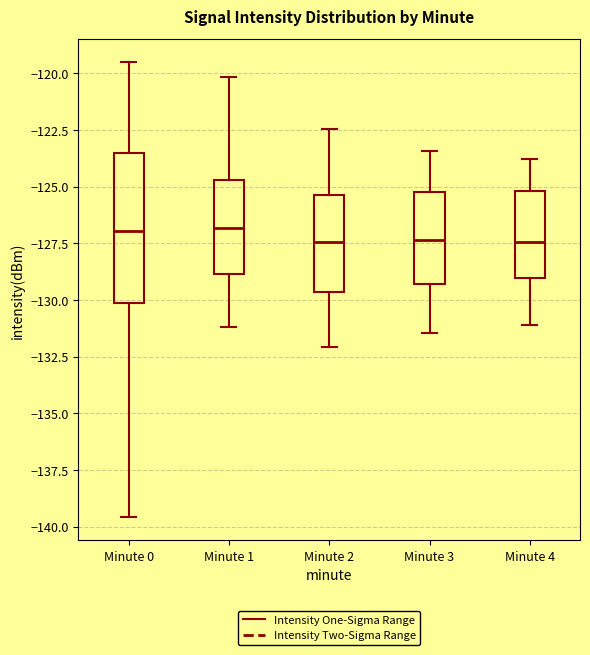

Reading left to right, transcribe this box plot: for each box, give where its median line is, the range the box spans, and where its two whiskers end, as read against the y-axis. The values are not printed on the chart, so give them approximately, as read against the axis.

Minute 0: median -127.0, box -130.0 to -123.5, whiskers -139.5 to -119.5
Minute 1: median -127.0, box -129.0 to -124.5, whiskers -131.0 to -120.0
Minute 2: median -127.5, box -129.5 to -125.5, whiskers -132.0 to -122.5
Minute 3: median -127.5, box -129.5 to -125.0, whiskers -131.5 to -123.5
Minute 4: median -127.5, box -129.0 to -125.0, whiskers -131.0 to -124.0